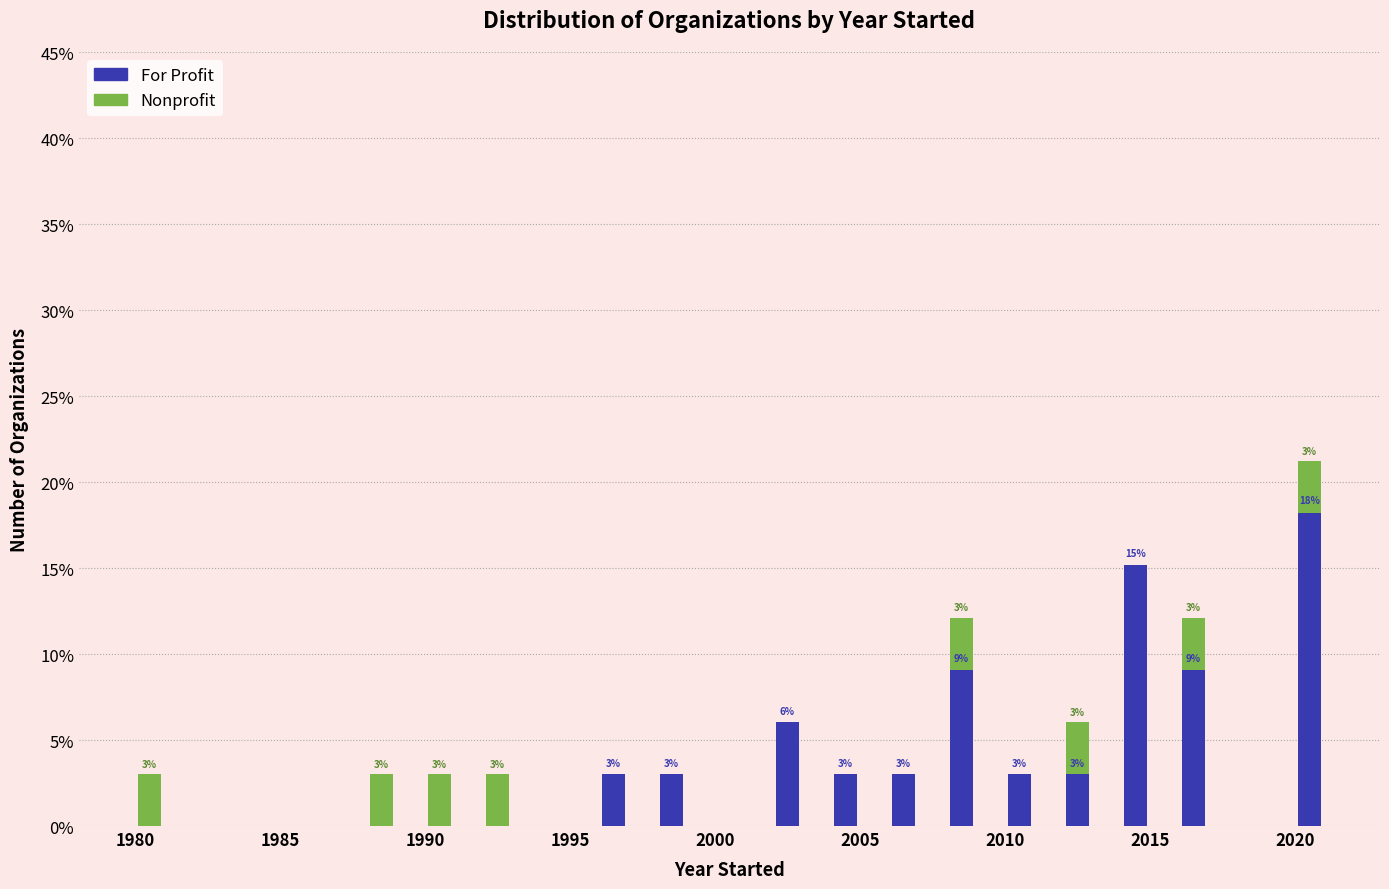

Which series has the largest total across all categories?

For Profit